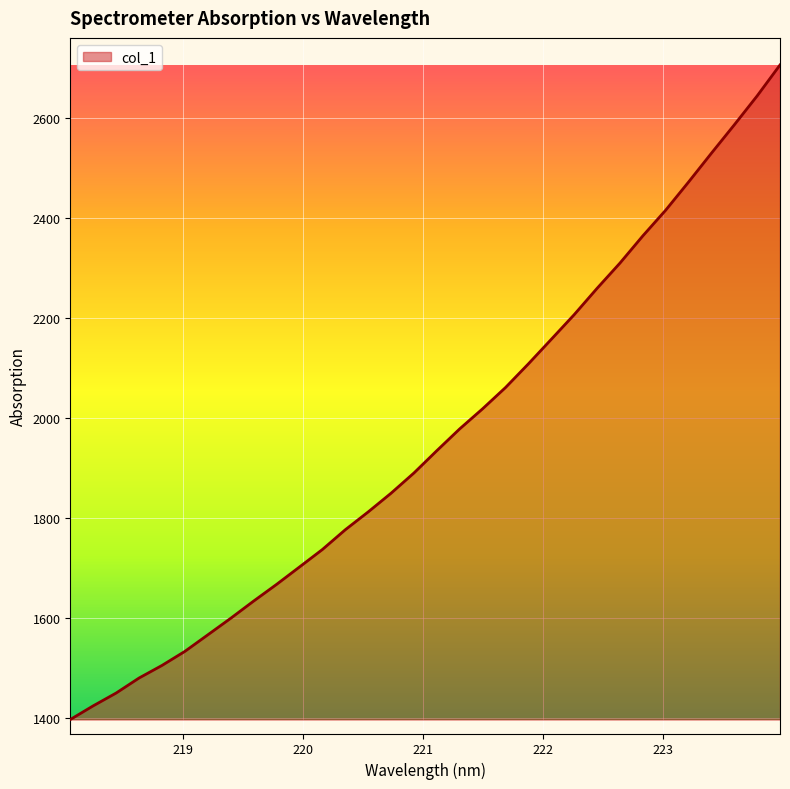

What is the maximum value shown in the chart?

2705.6